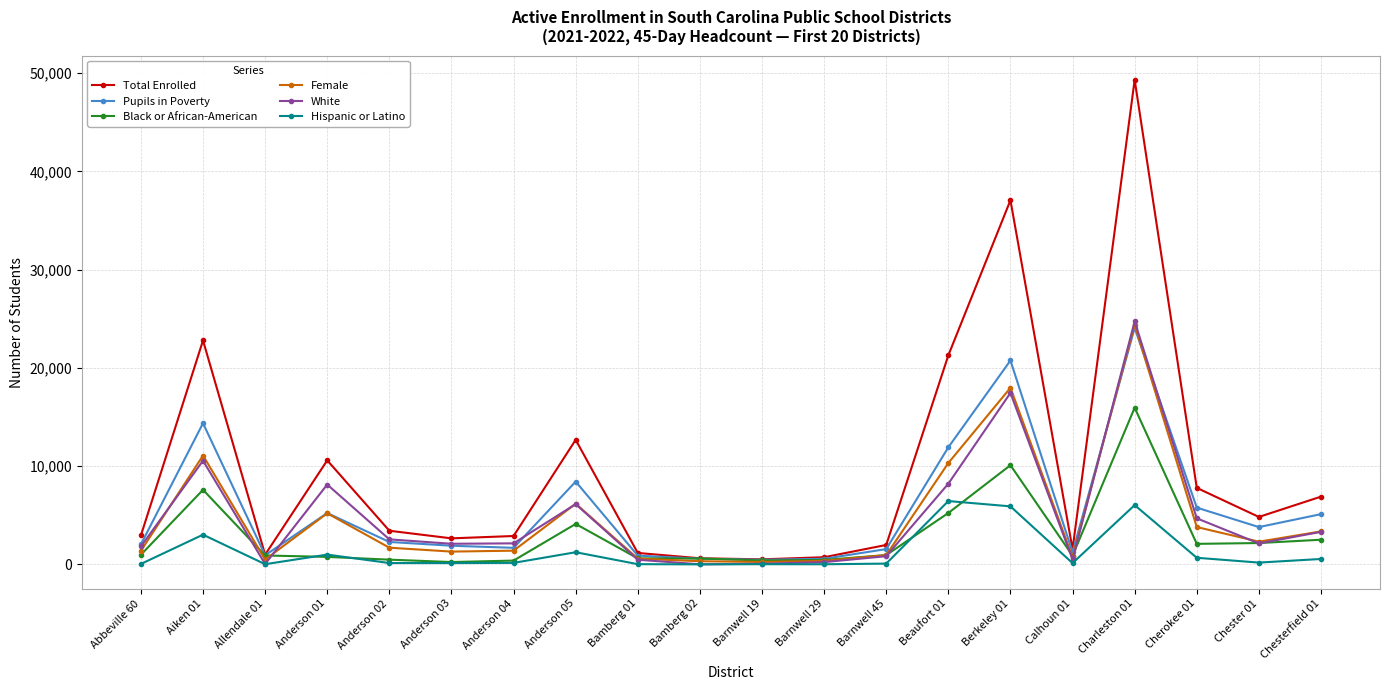

What is the maximum value for Pupils in Poverty?

24079